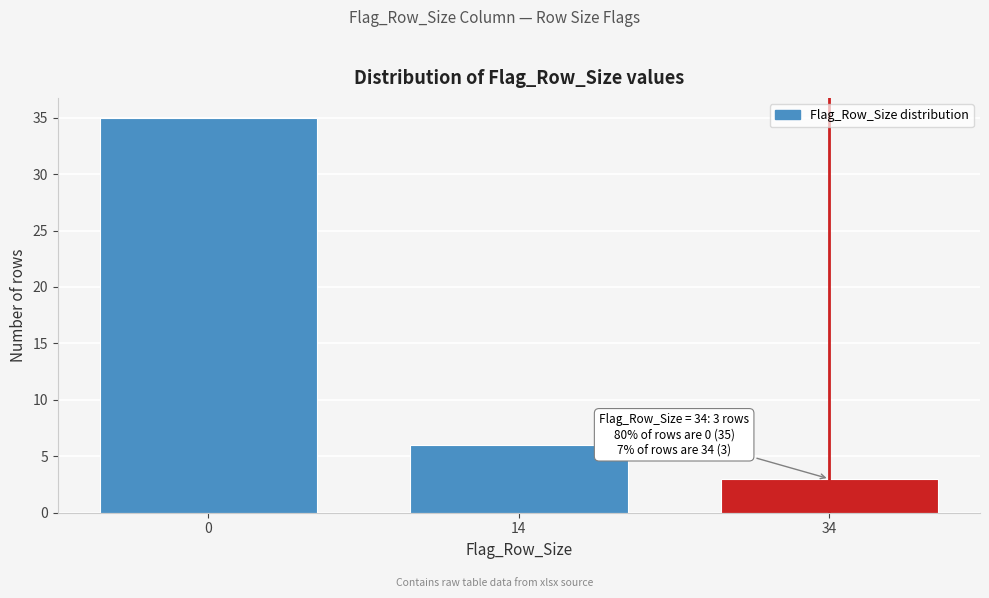

Reading left to right, extract all data points from this chart.

35	6	3